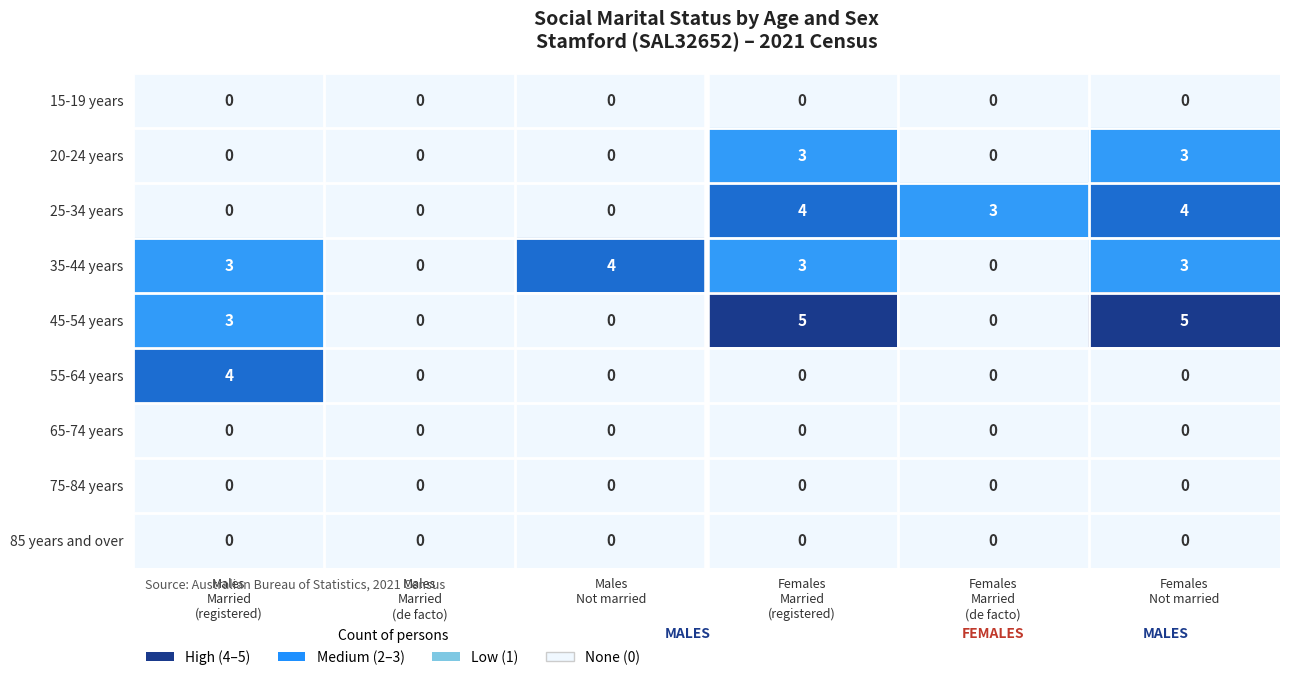

At Males Not married, list the series in order from smallest to largest.

15-19 years, 20-24 years, 25-34 years, 45-54 years, 55-64 years, 65-74 years, 75-84 years, 85 years and over, 35-44 years